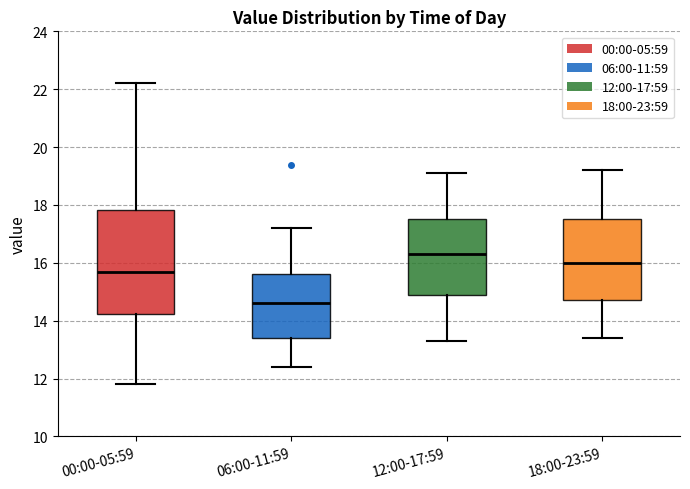

Comparing the boxes themselves (not the whiskers), which one is the tallest?

00:00-05:59